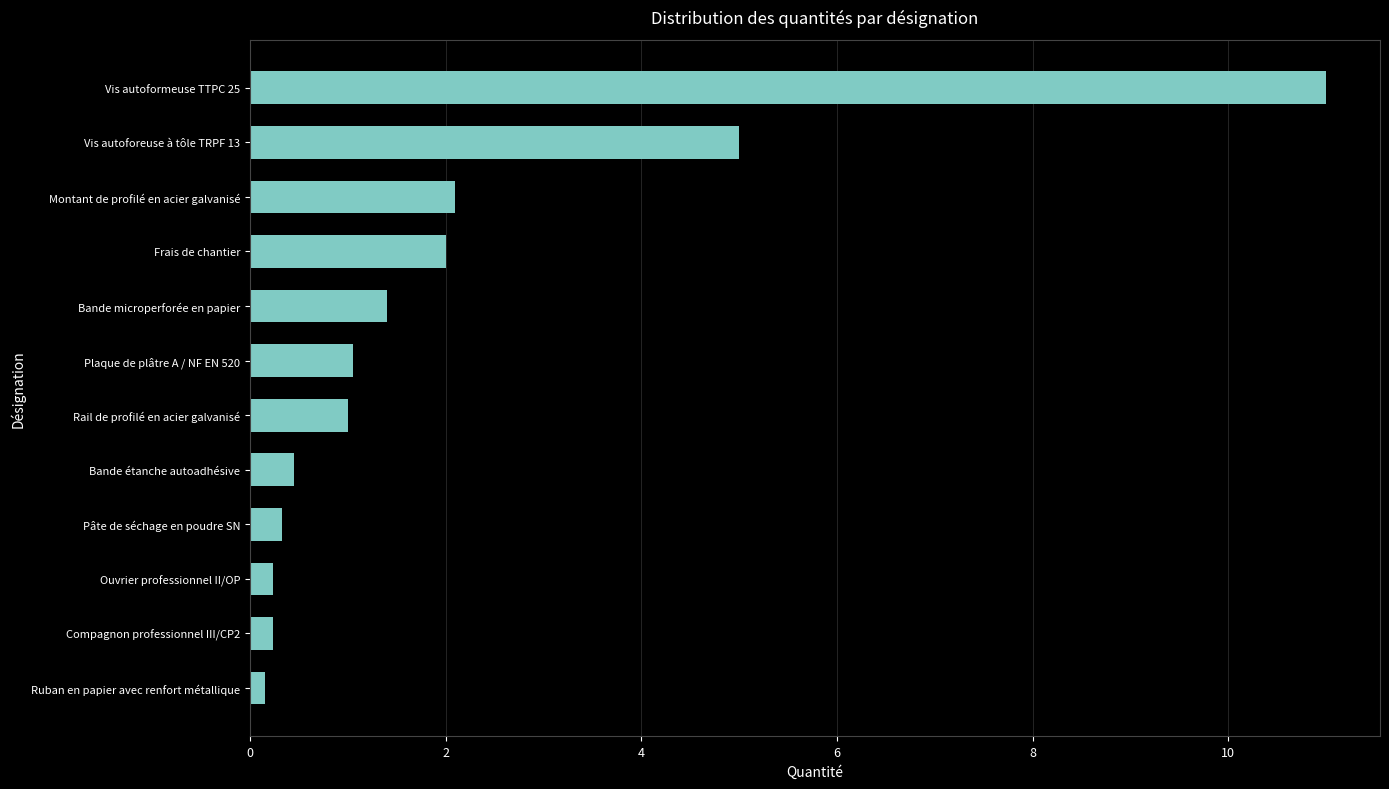

What is the label of the 2nd bar from the top?

Vis autoforeuse à tôle TRPF 13